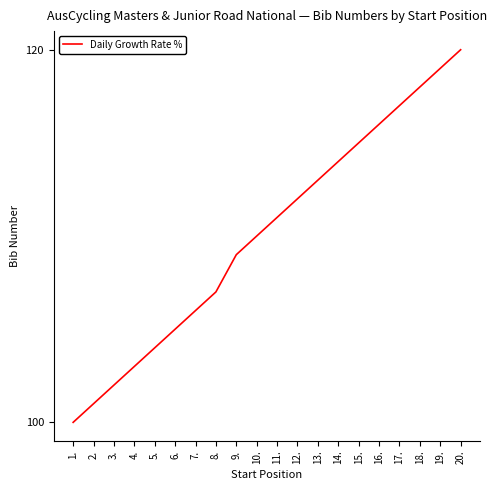

Reading left to right, what are all the values shown in this chart?

100	101	102	103	104	105	106	107	109	110	111	112	113	114	115	116	117	118	119	120